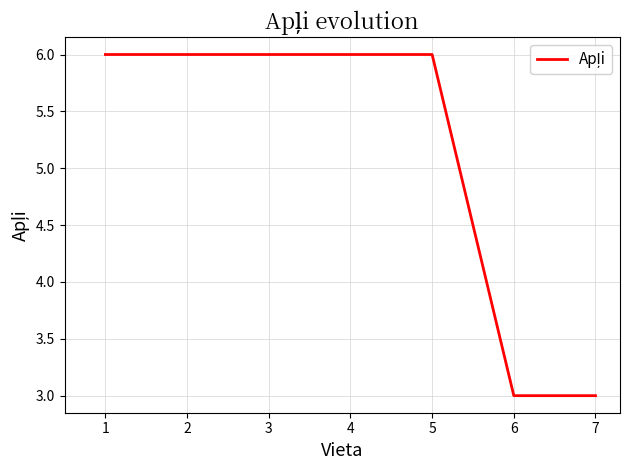

Read the value at 5.

6